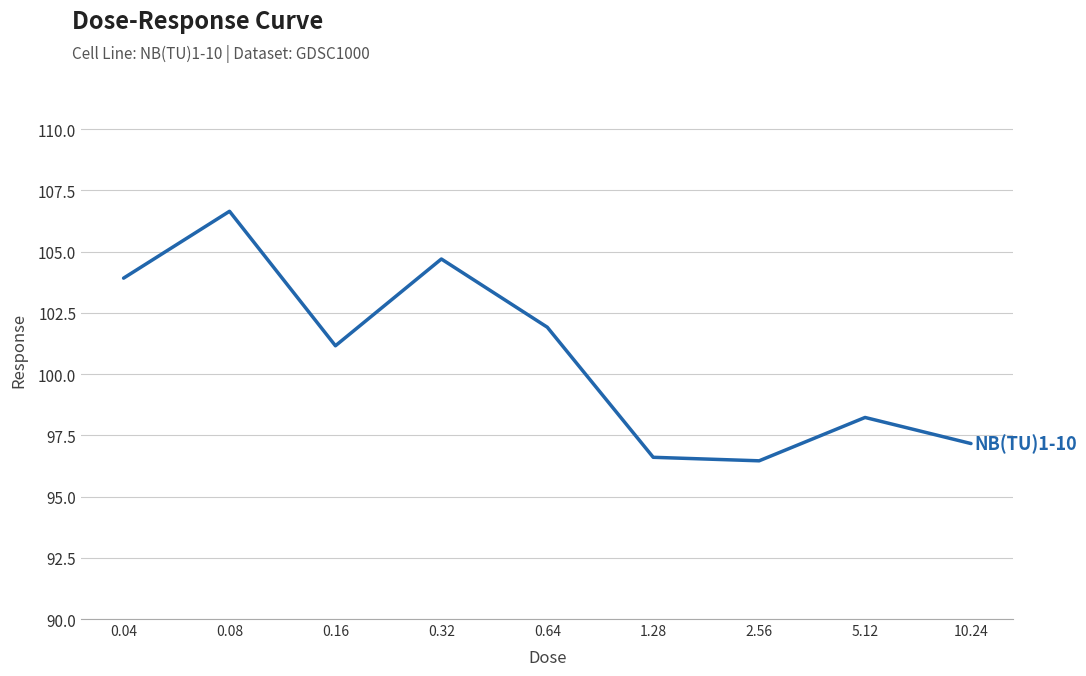

What is the difference between the maximum and second lowest values?

10.0